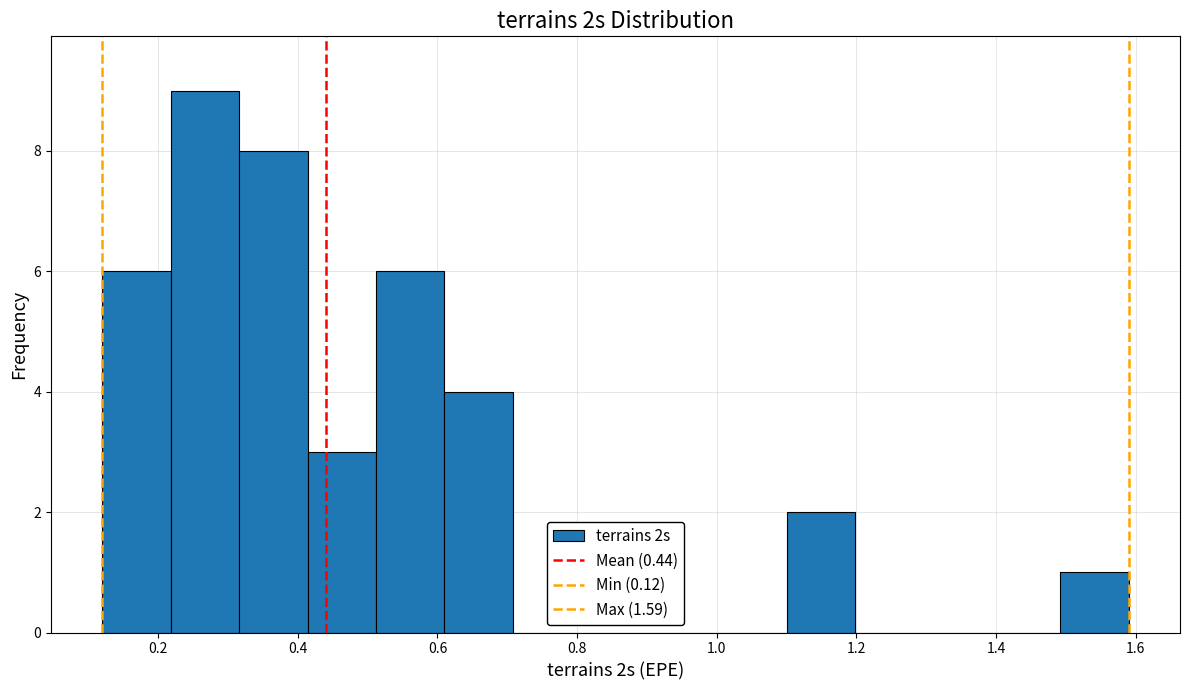

Reading left to right, transcribe this chart: for each bar, give the range it covers on the x-axis and its height. Neither the bar edges nor the heights are printed on the chart, so give them approximately, as read against the axes.

0.120 to 0.218: 6
0.218 to 0.316: 9
0.316 to 0.414: 8
0.414 to 0.512: 3
0.512 to 0.610: 6
0.610 to 0.708: 4
0.708 to 0.806: 0
0.806 to 0.904: 0
0.904 to 1.002: 0
1.002 to 1.100: 0
1.100 to 1.198: 2
1.198 to 1.296: 0
1.296 to 1.394: 0
1.394 to 1.492: 0
1.492 to 1.590: 1